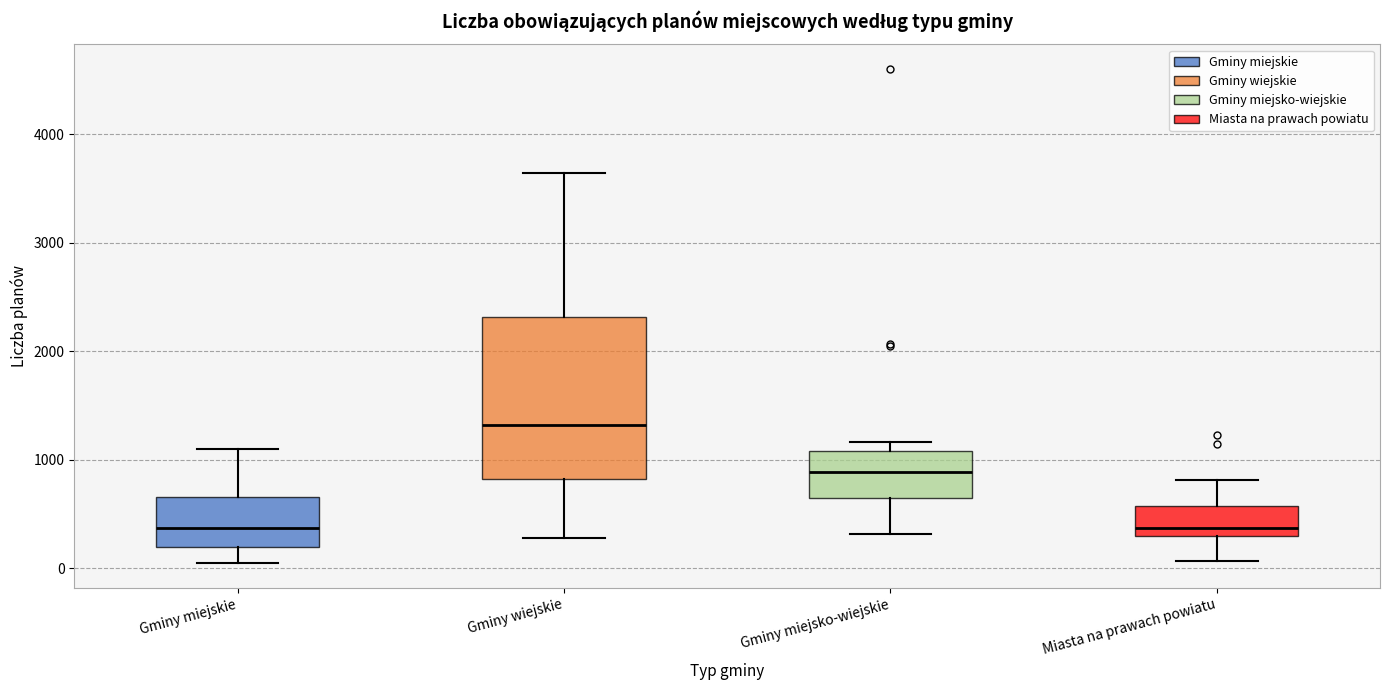

Comparing the boxes themselves (not the whiskers), which one is the tallest?

Gminy wiejskie